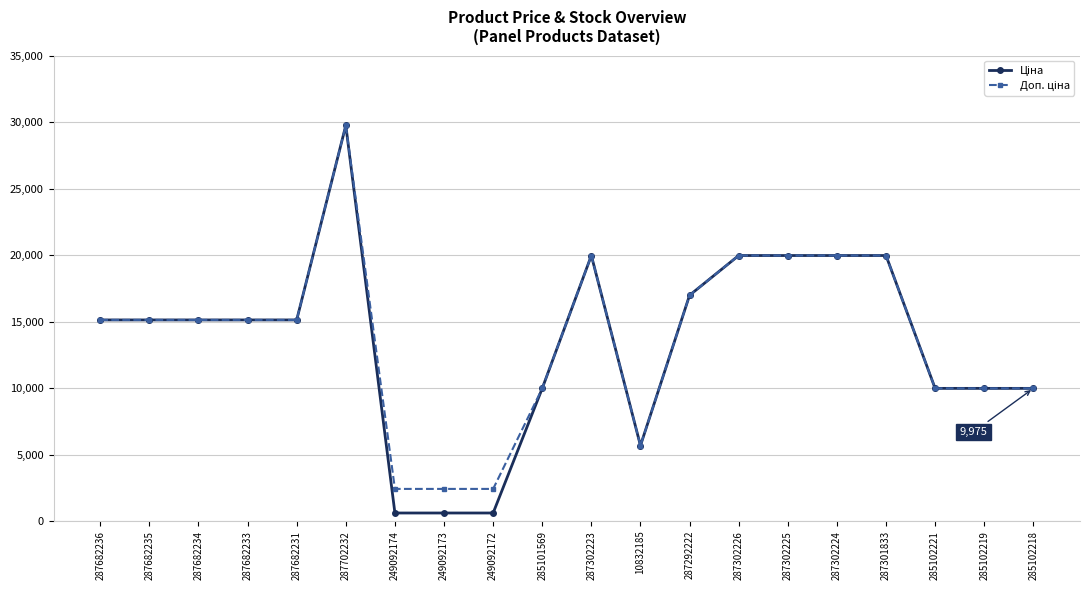

At which category is the sum across all series the highest?

287702232